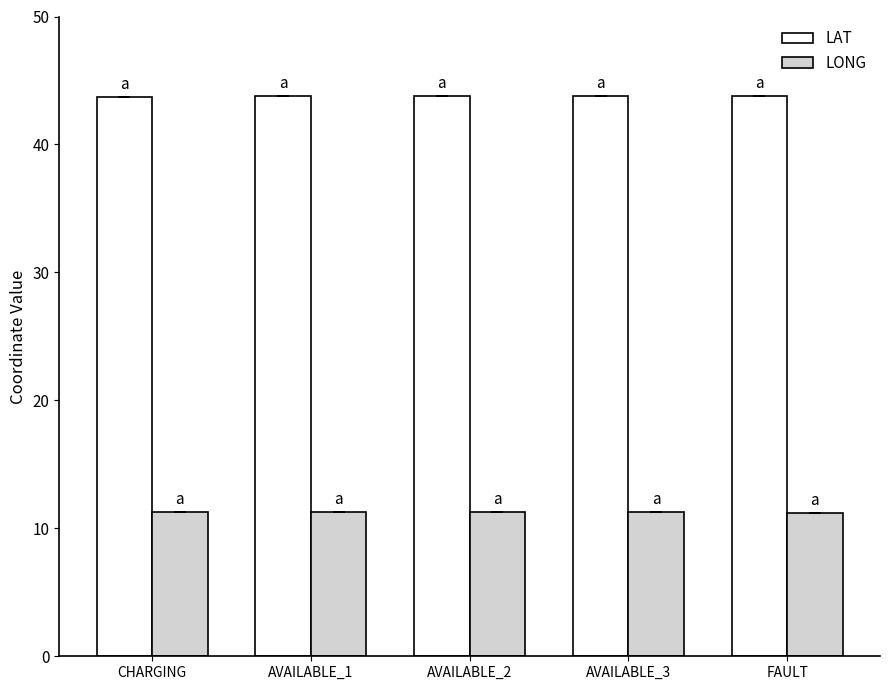

What is the difference between the second highest and minimum values in the LONG series?

0.1